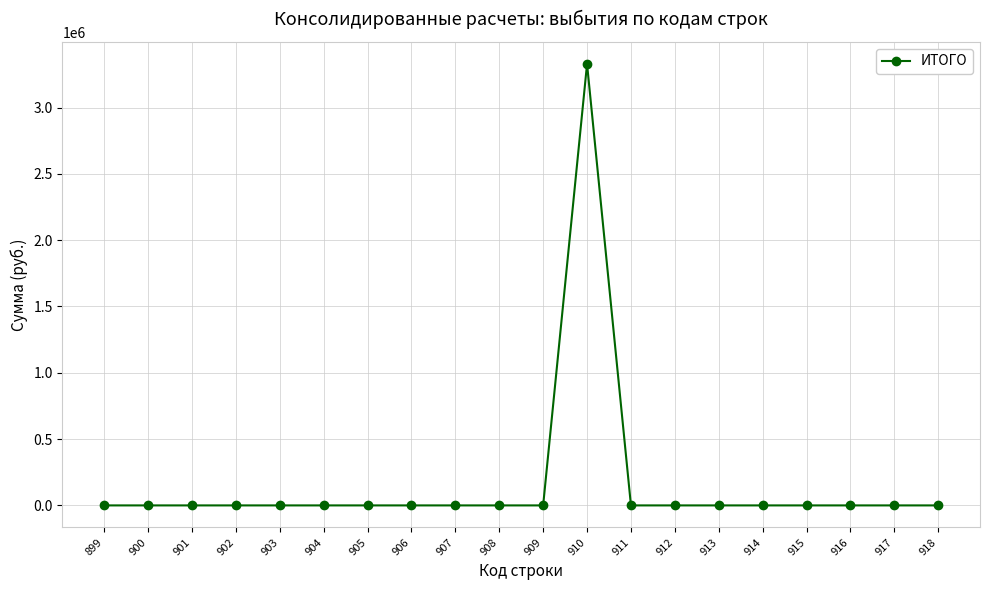

The value at 916 is -1240419.0. True or false?

False